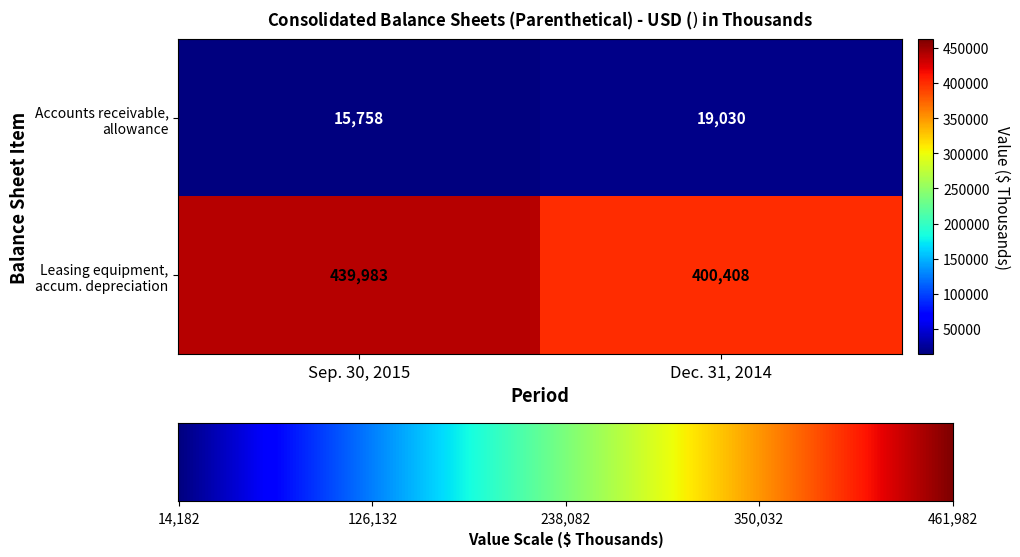

At which category is the sum across all series the highest?

Sep. 30, 2015